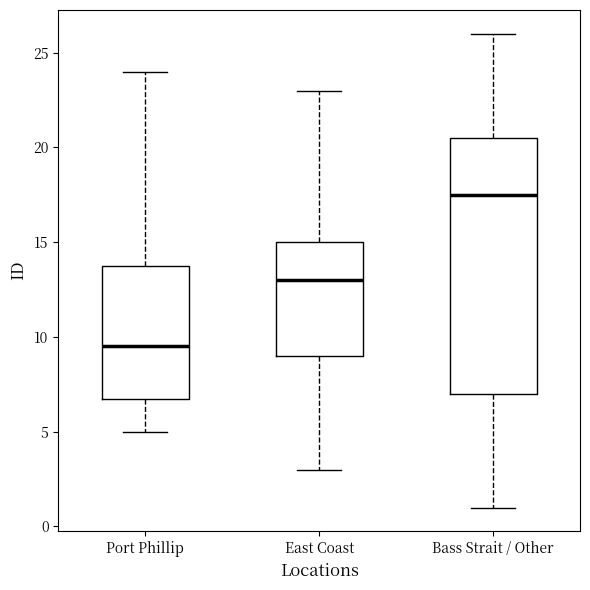

Reading left to right, transcribe this box plot: for each box, give where its median line is, the range the box spans, and where its two whiskers end, as read against the y-axis. The values are not printed on the chart, so give them approximately, as read against the axis.

Port Phillip: median 9.5, box 7.0 to 14.0, whiskers 5.0 to 24.0
East Coast: median 13.0, box 9.0 to 15.0, whiskers 3.0 to 23.0
Bass Strait / Other: median 17.5, box 7.0 to 20.5, whiskers 1.0 to 26.0